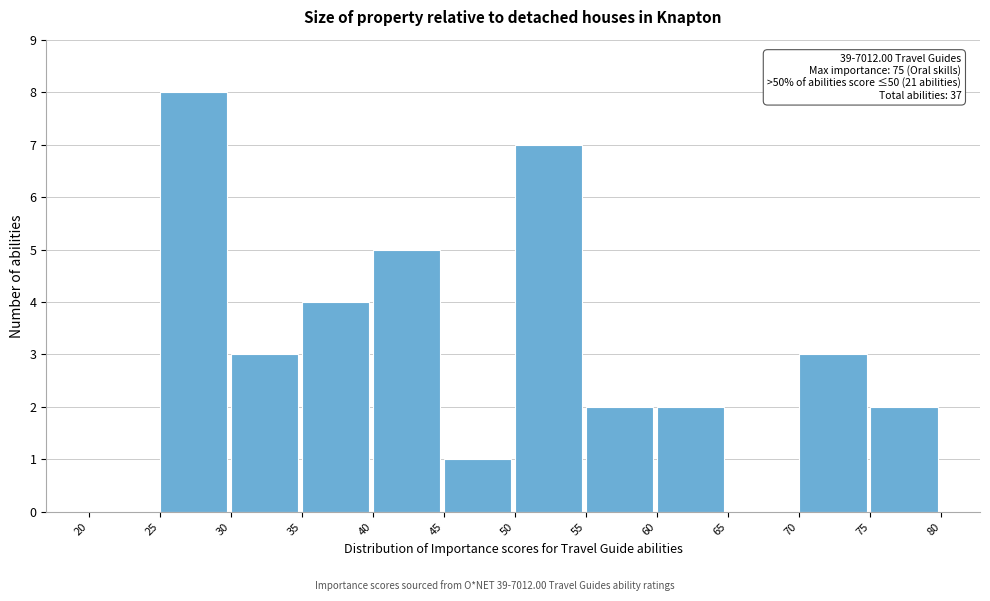

Over which range of the x-axis is the bar tallest?

25 to 30